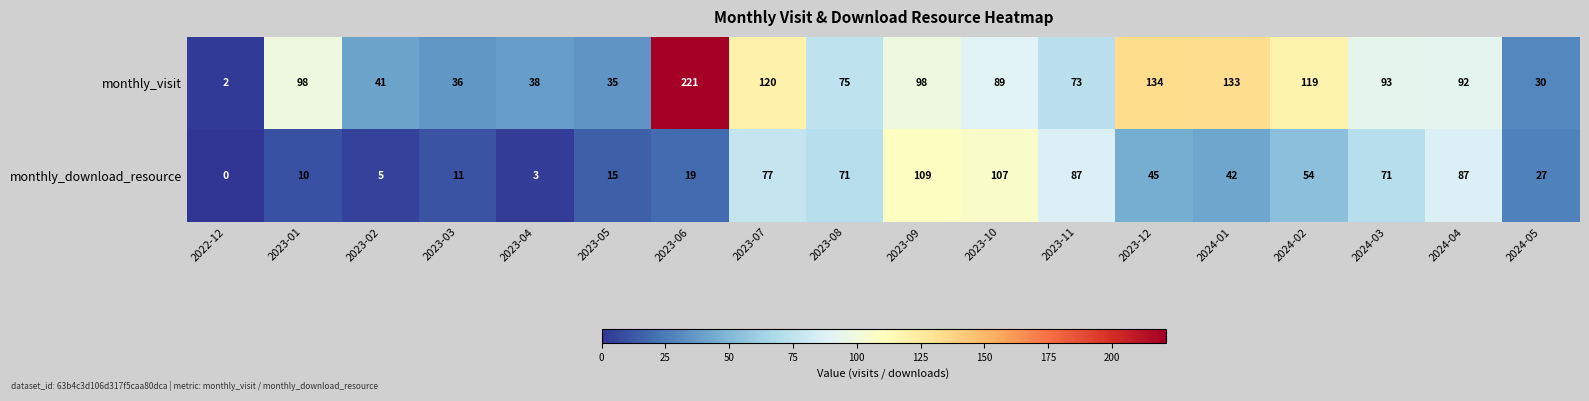

Count the number of data series in this chart.

2